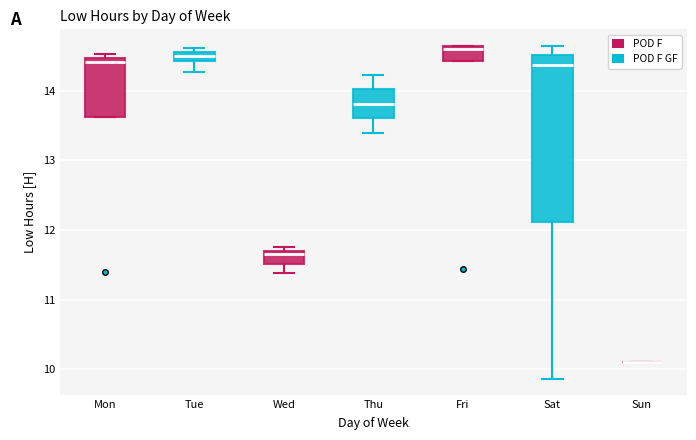

Comparing the boxes themselves (not the whiskers), which one is the tallest?

Sat